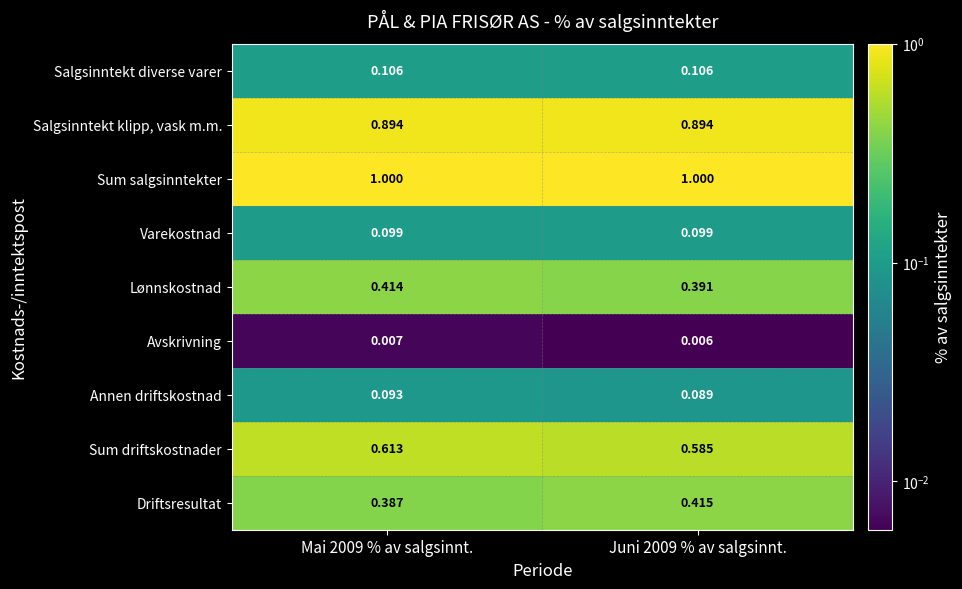

Is the value of Lønnskostnad at Juni 2009 % av salgsinnt. greater than the value of Varekostnad at Mai 2009 % av salgsinnt.?

Yes